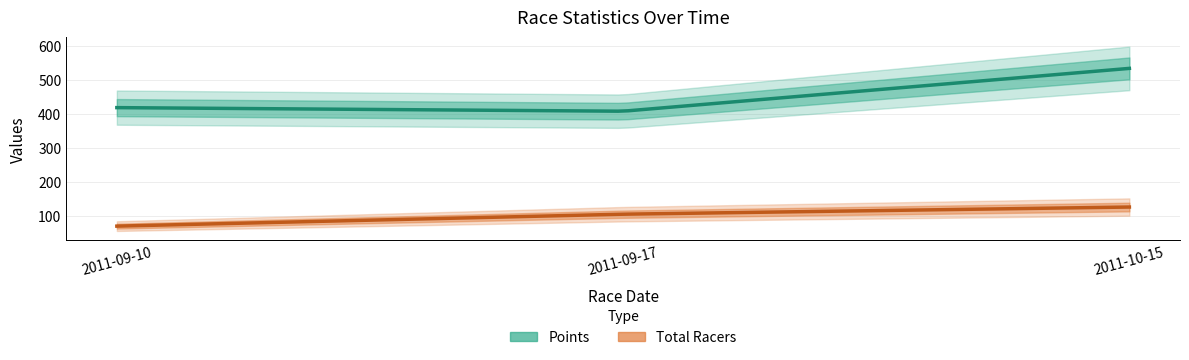

Which series has the largest total across all categories?

Points